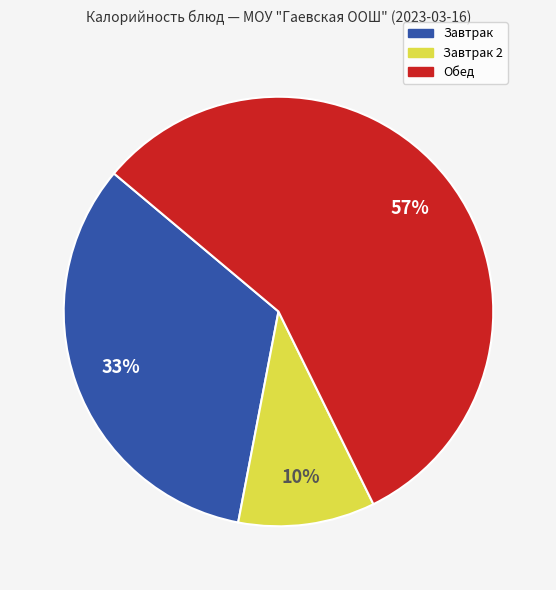

Is there a majority slice in this chart?

Yes